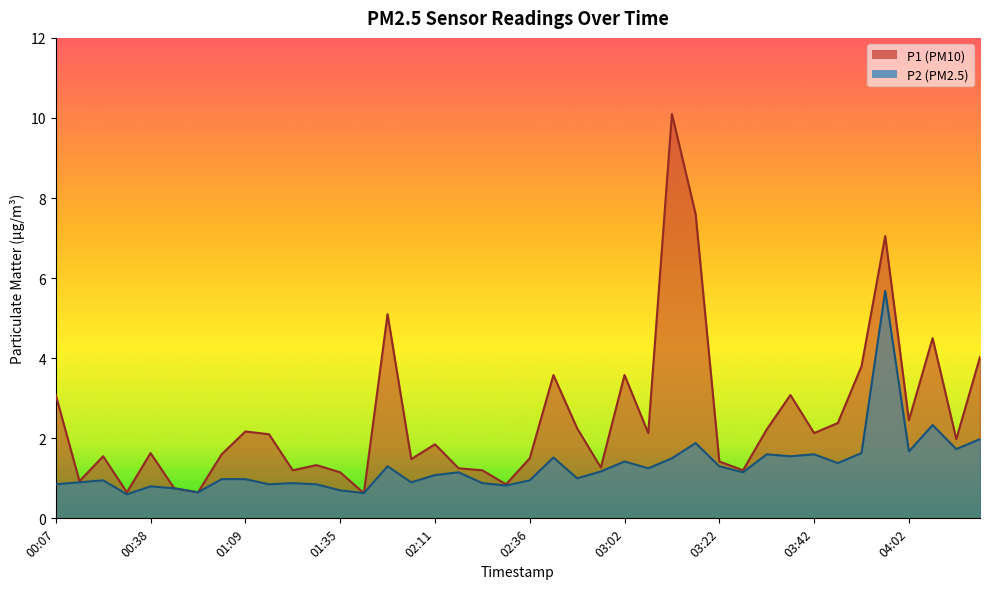

Rank the series at 02:31 from highest to lowest value.

P1, P2